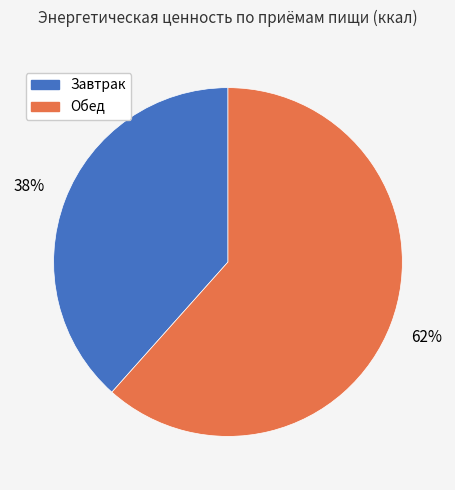

To the nearest percent, what is the average slice percentage?

50%